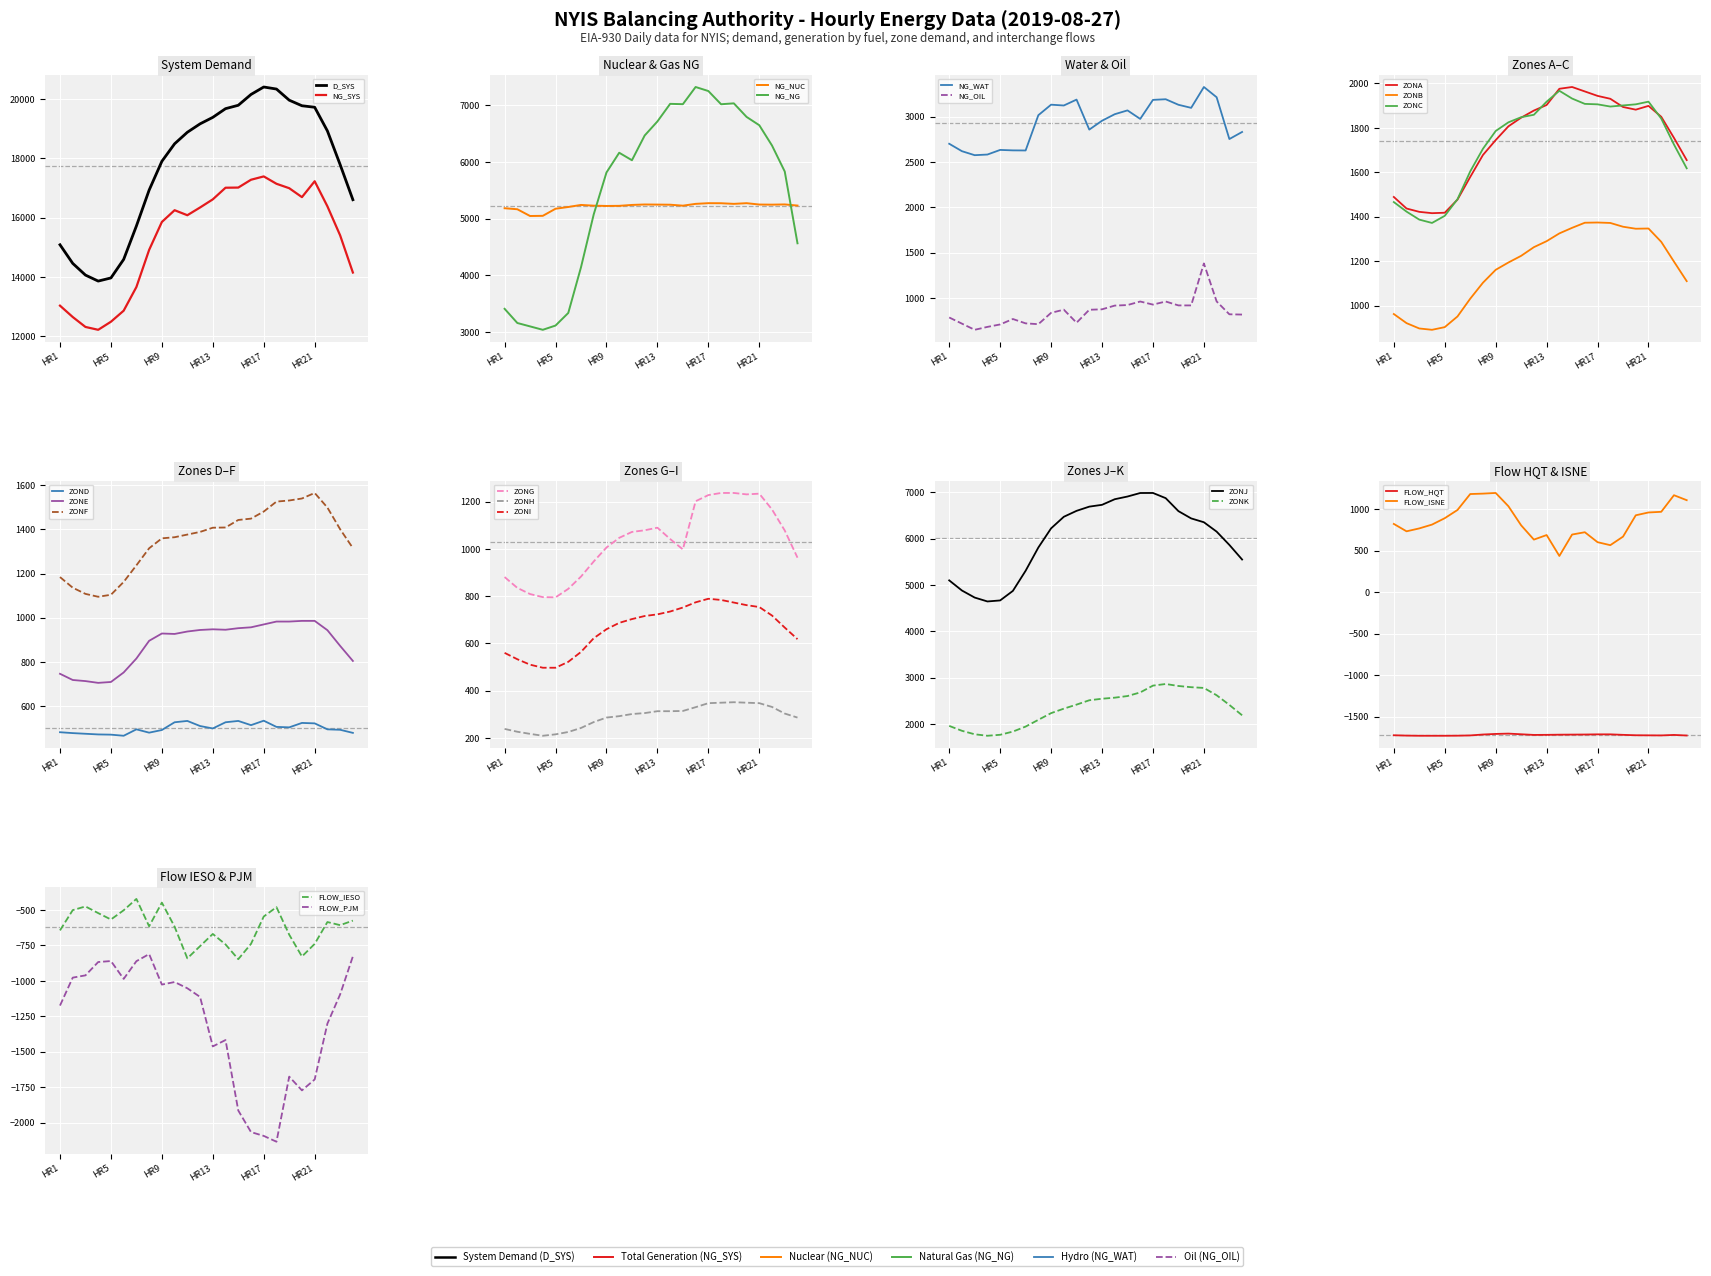

The NG_WAT series shows 924 at HR20. True or false?

False